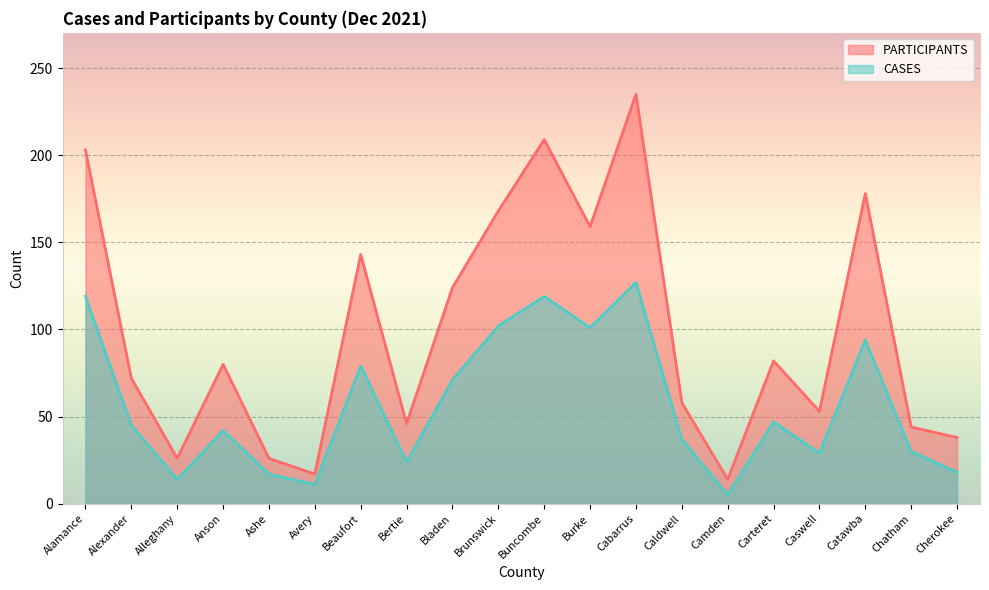

Reading left to right, what are all the values shown in this chart?

PARTICIPANTS: 203	72	26	80	26	17	143	46	124	168	209	159	235	58	14	82	53	178	44	38
CASES: 119	45	14	42	17	11	79	24	71	102	119	101	127	37	5	47	29	94	30	18